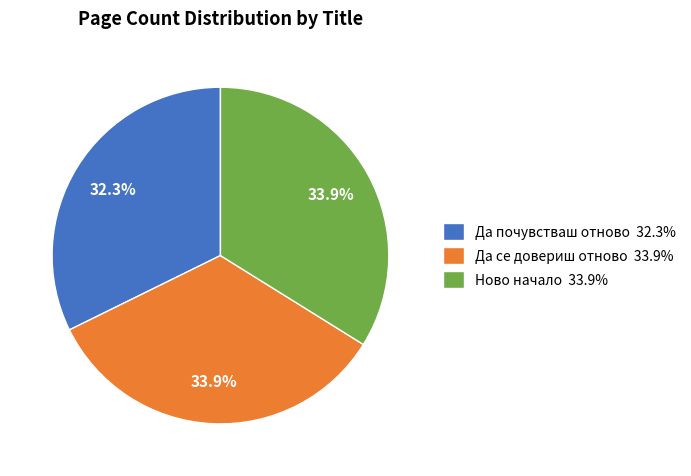

To the nearest percent, what portion does Да почувстваш отново represent?

32%